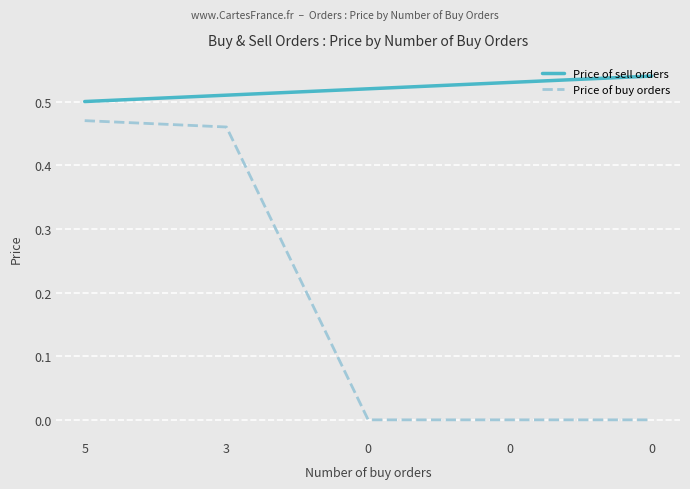

What is the value of the Price of sell orders point at the 5th from the left?

0.5